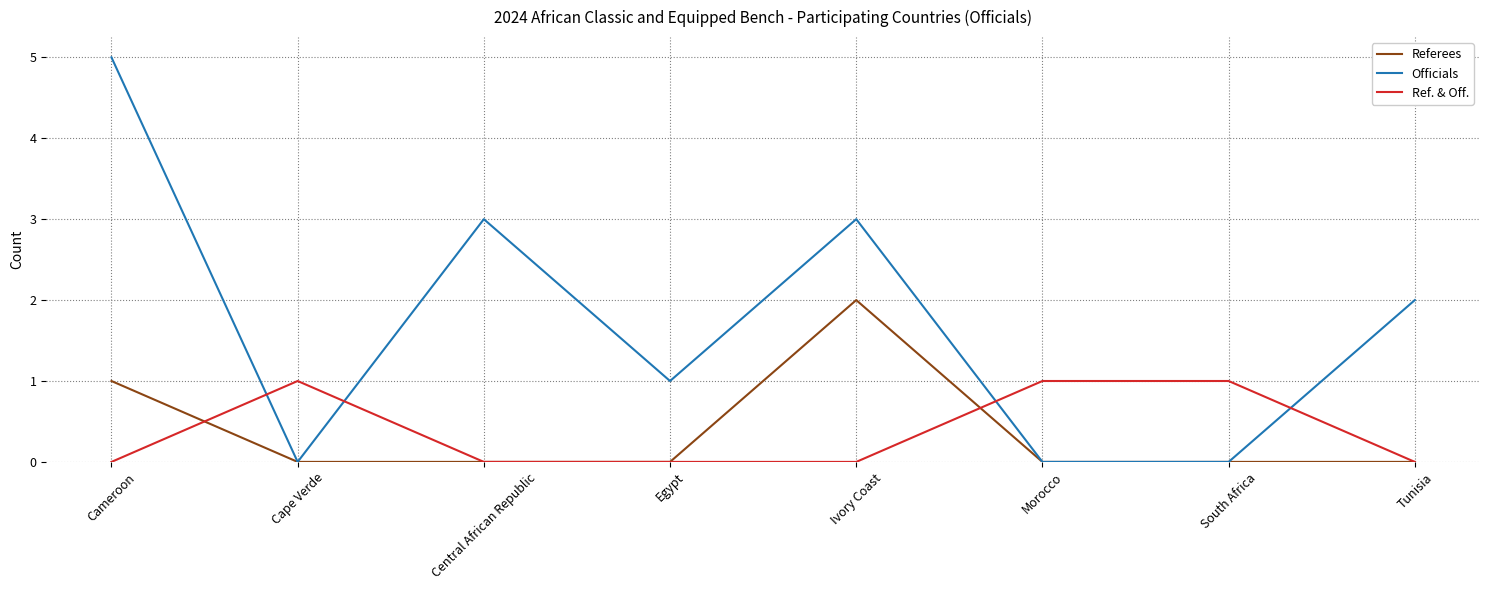

In Referees, how many points are higher than both neighbors (excluding endpoints)?

1